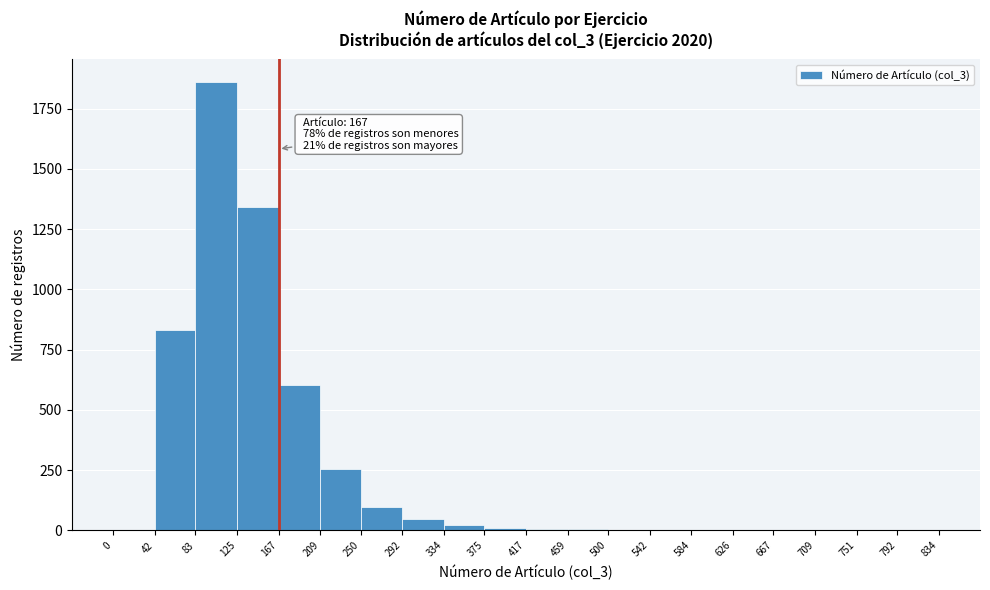

Which range on the x-axis has the tallest bar?

83 to 125